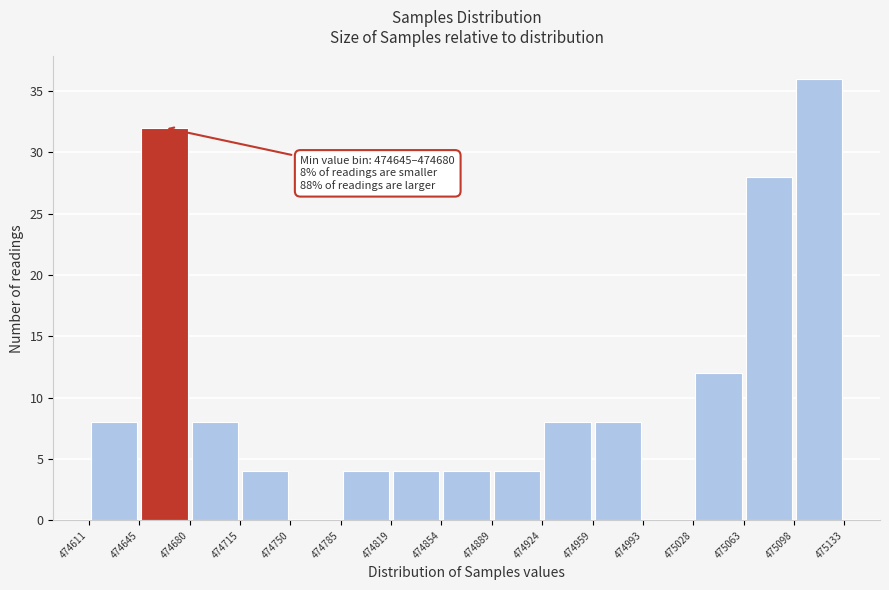

Over which range of the x-axis is the bar tallest?

475098 to 475133